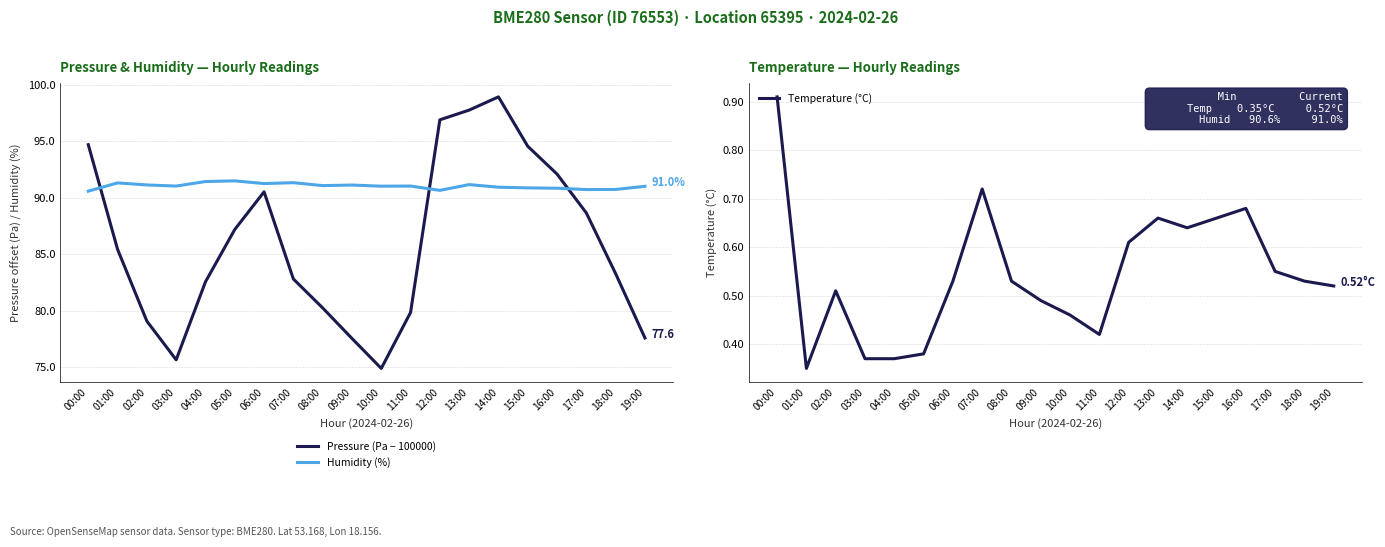

At how many categories does at least one series exceed 74?

20